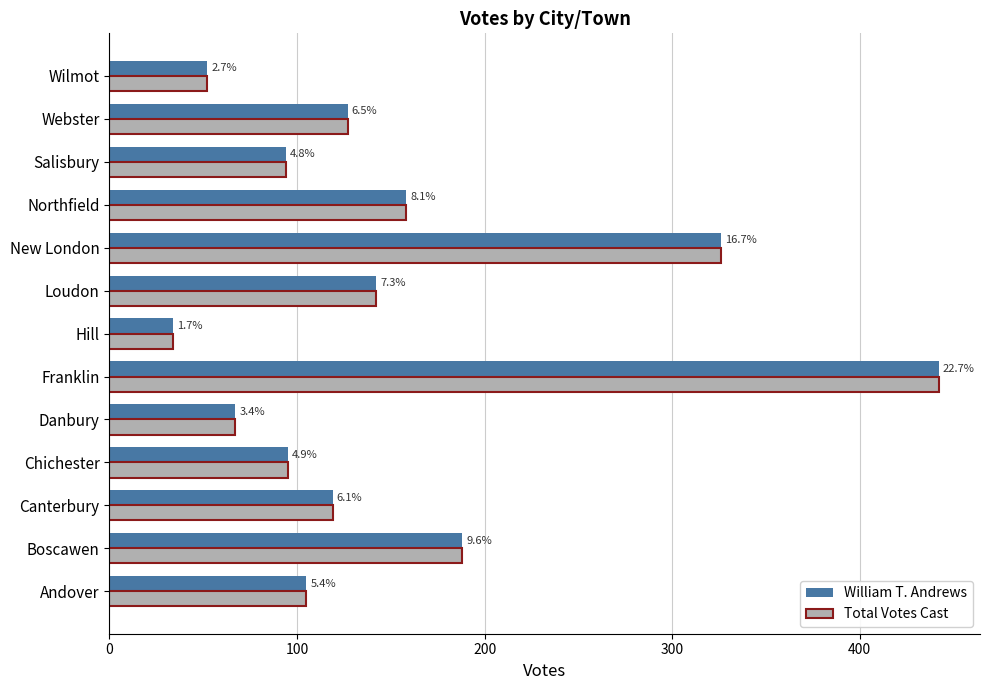

What is the difference between the second highest and minimum values in the Total Votes Cast series?

292